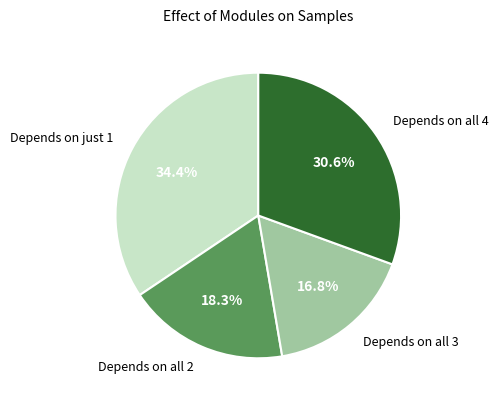

What is the largest slice in the pie chart?

Depends on just 1